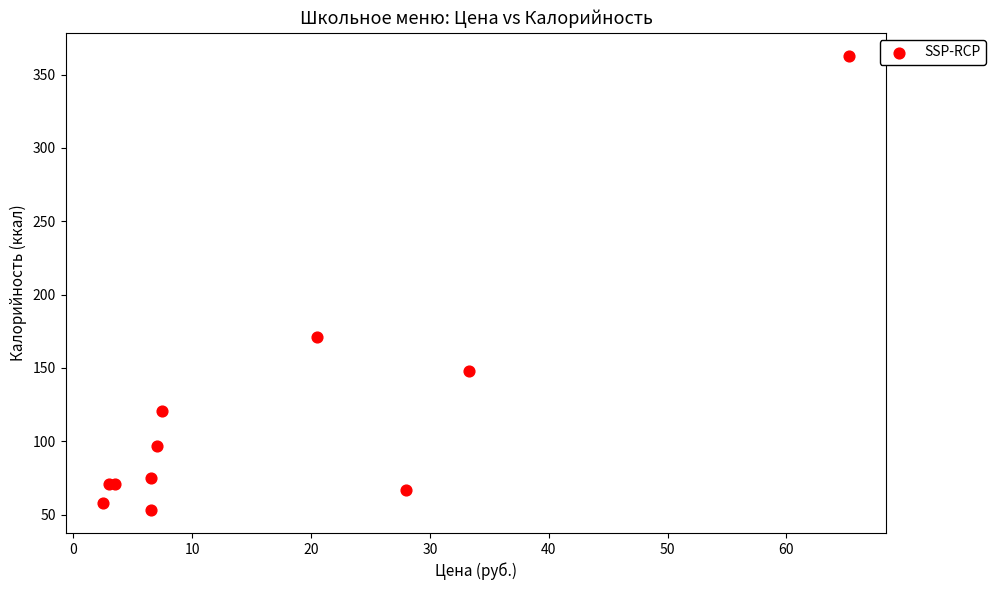

What Y value in the scatter plot is closest to 208?

171